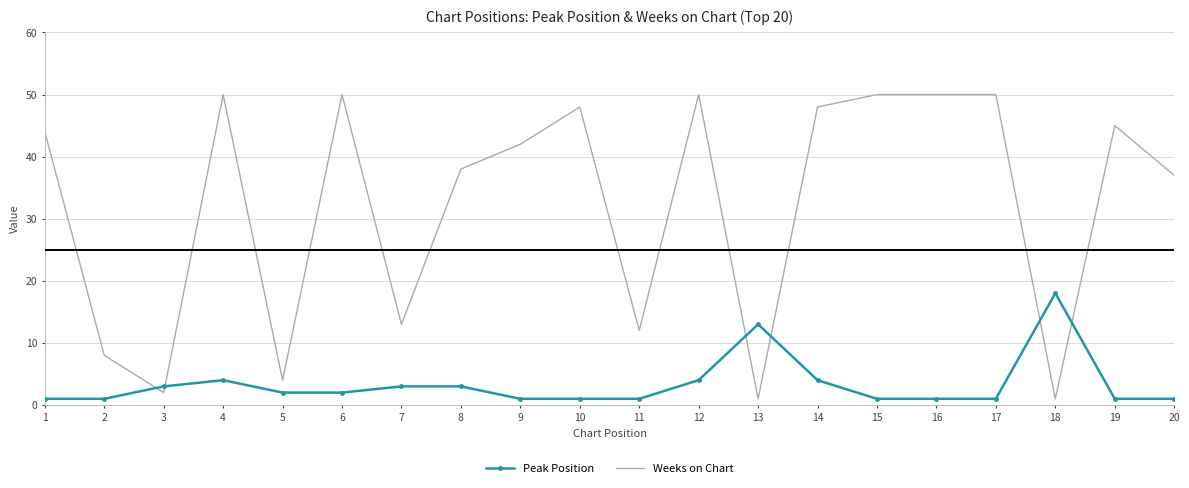

Between 19 and 20, which series saw the biggest shift?

Weeks on Chart